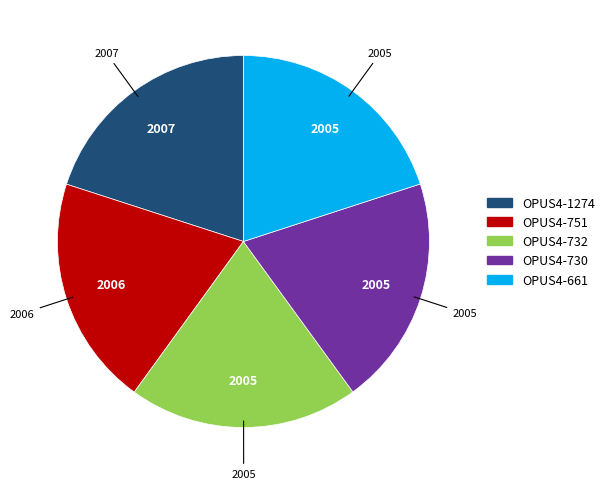

What is the ratio of the value at OPUS4-661 to the value at OPUS4-730?

1.0